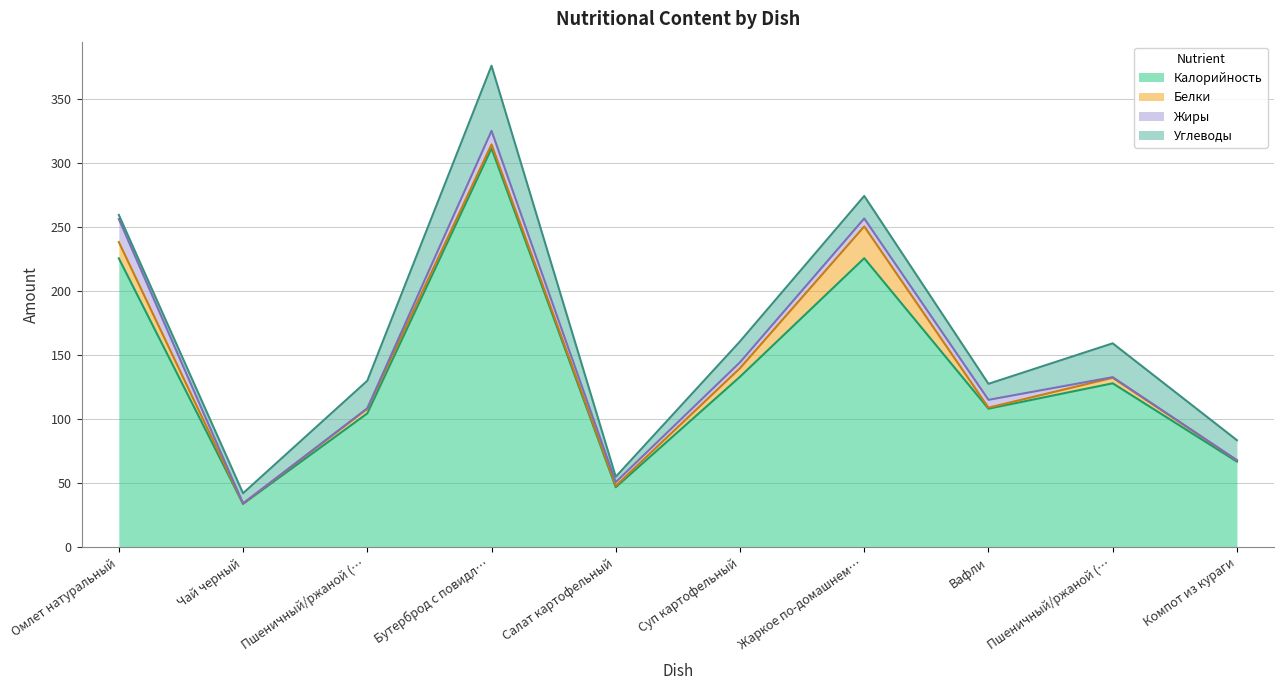

What are all the series names shown in the legend?

Калорийность, Белки, Жиры, Углеводы